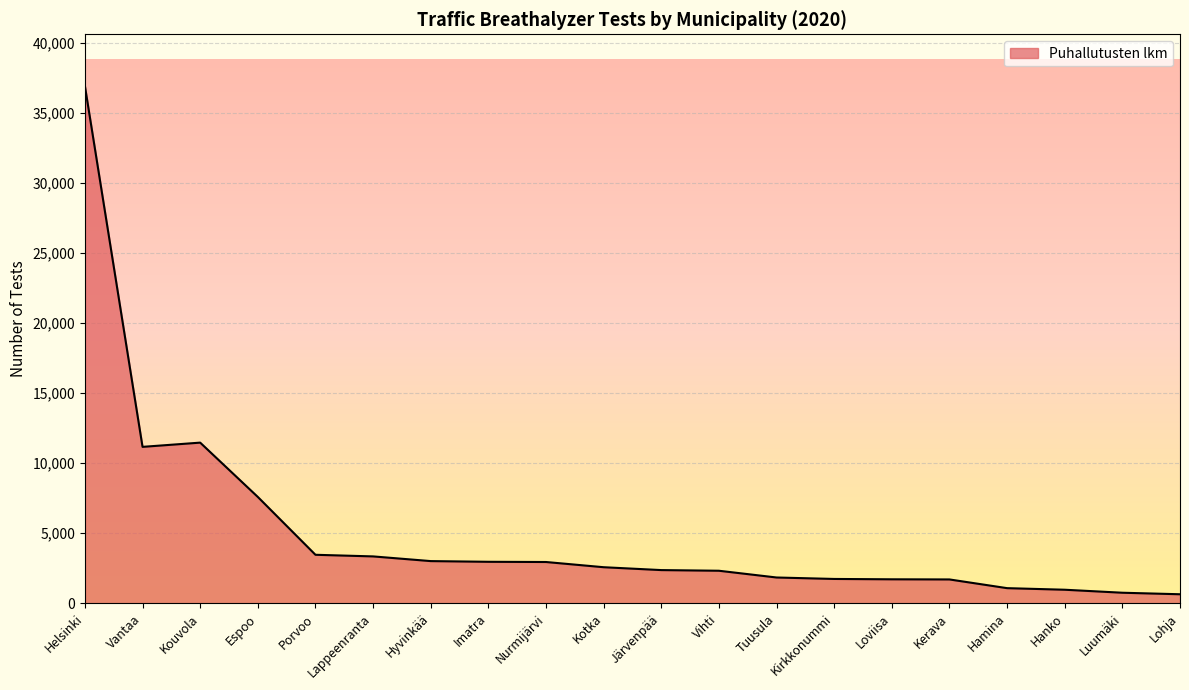

What is the change in value from Loviisa to Kerava?

-10